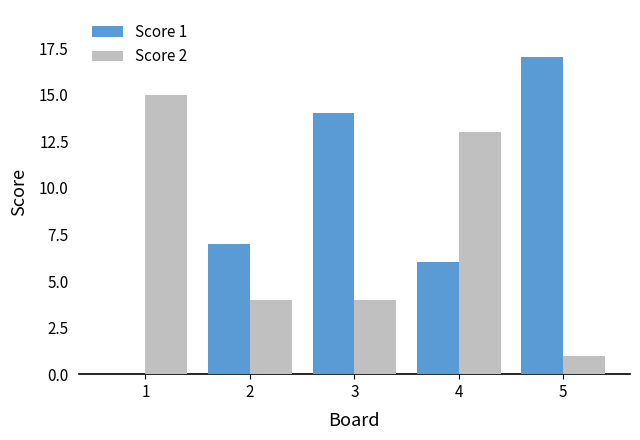

Reading left to right, list all the values displayed in this chart.

Score 1: 0	7	14	6	17
Score 2: 15	4	4	13	1